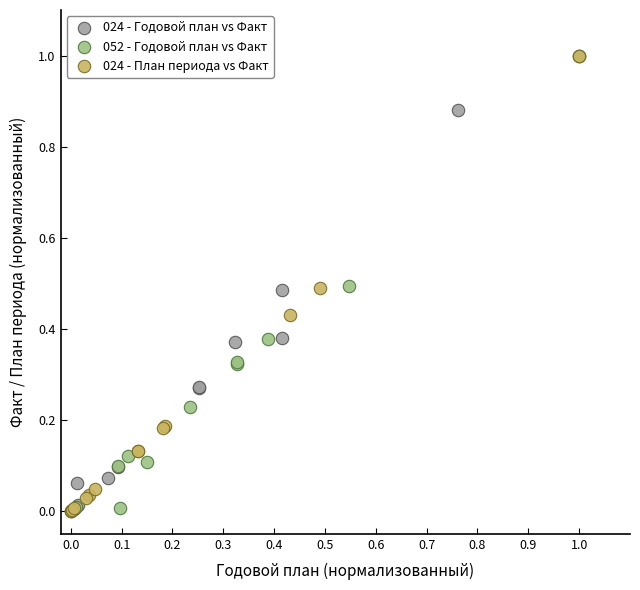

What are all the series names shown in the legend?

024 - Годовой план vs Факт, 052 - Годовой план vs Факт, 024 - План периода vs Факт